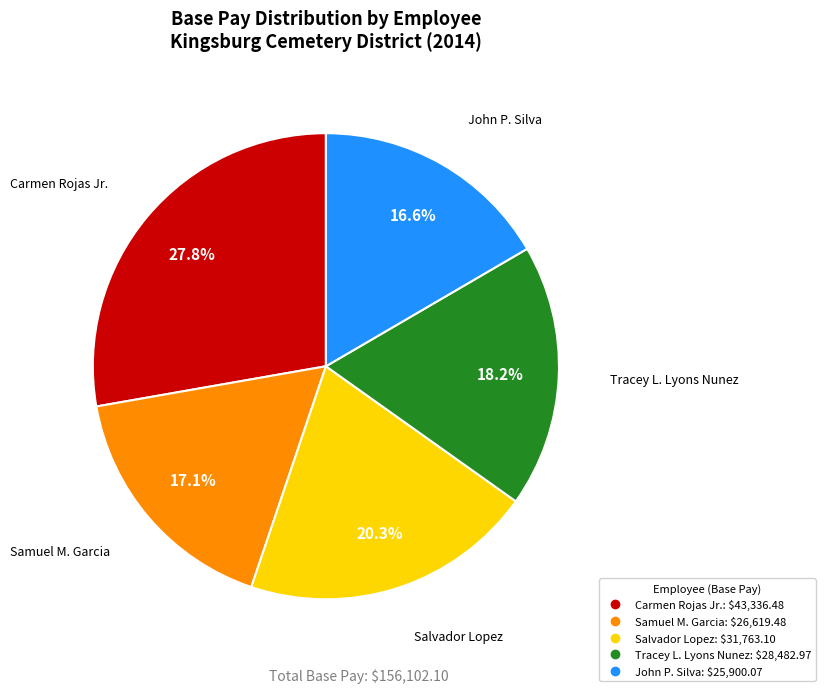

Which has a higher value, John P. Silva or Tracey L. Lyons Nunez?

Tracey L. Lyons Nunez